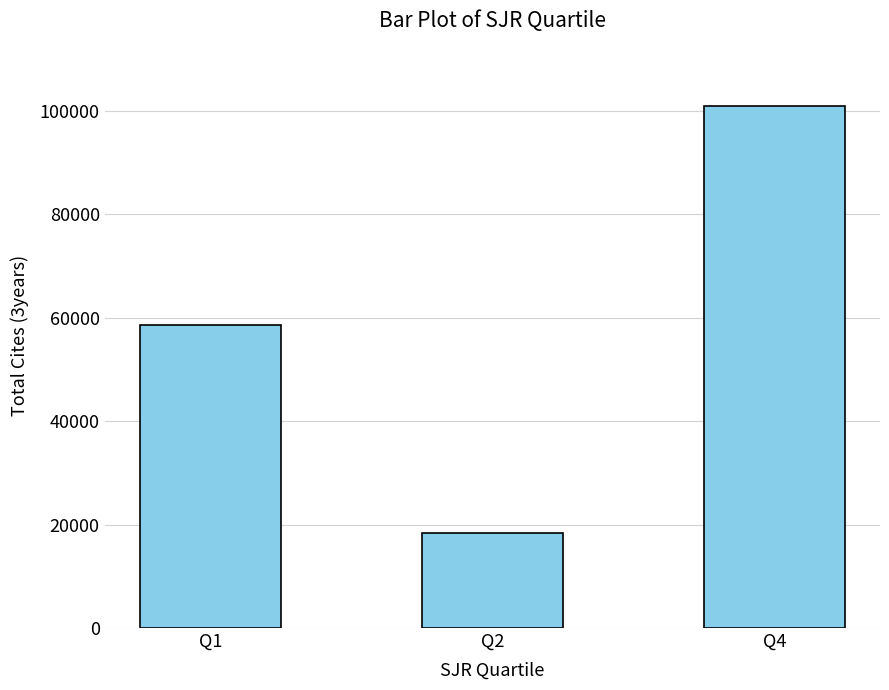

Does the chart contain any negative values?

No